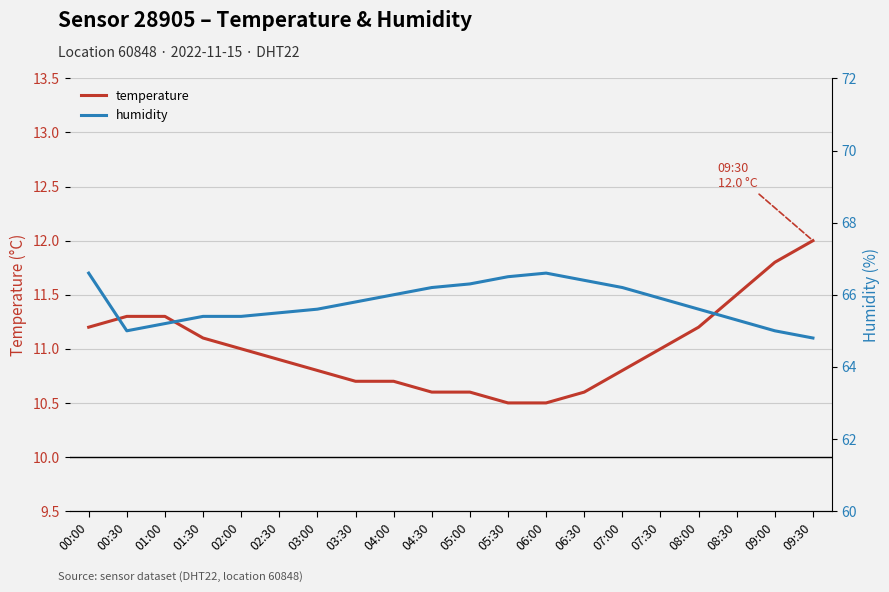

Reading right to left, what are all the values shown in this chart?

temperature: 12.0	11.8	11.5	11.2	11.0	10.8	10.6	10.5	10.5	10.6	10.6	10.7	10.7	10.8	10.9	11.0	11.1	11.3	11.3	11.2
humidity: 64.8	65.0	65.3	65.6	65.9	66.2	66.4	66.6	66.5	66.3	66.2	66.0	65.8	65.6	65.5	65.4	65.4	65.2	65.0	66.6